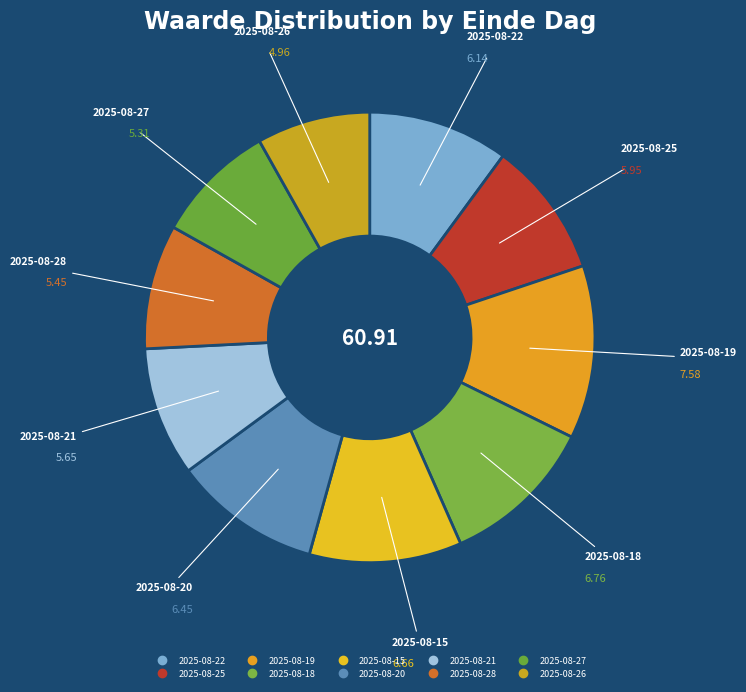

How many segments does this pie chart have?

10